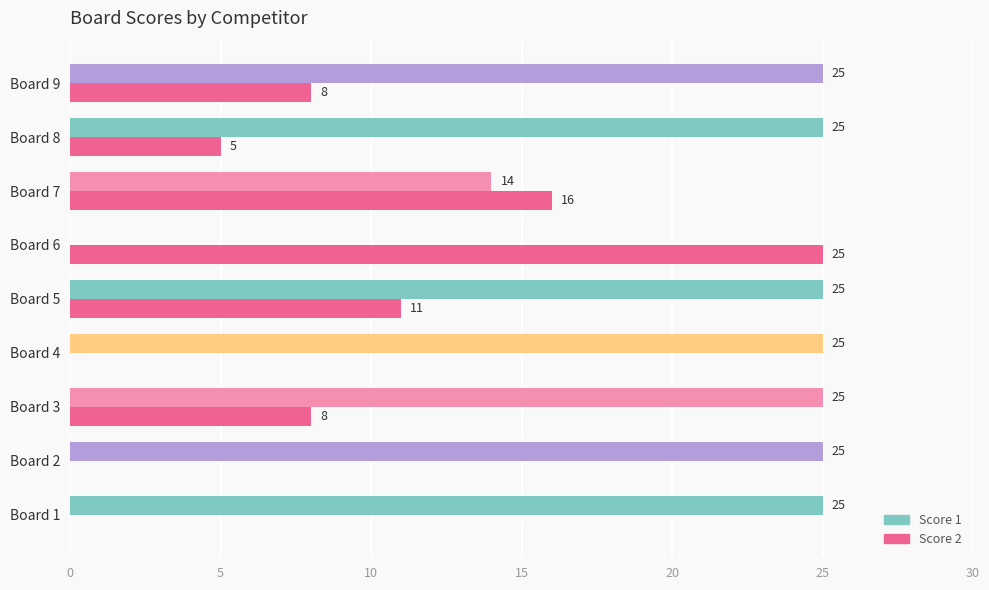

Which series changed the most between Board 3 and Board 6?

Score 1